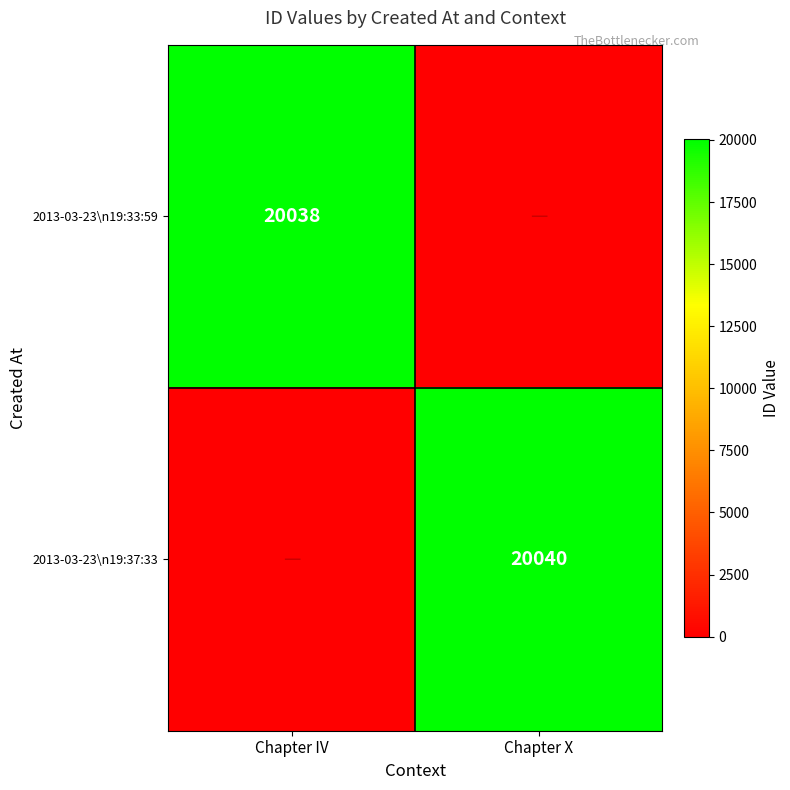

What is the greatest value displayed?

20040